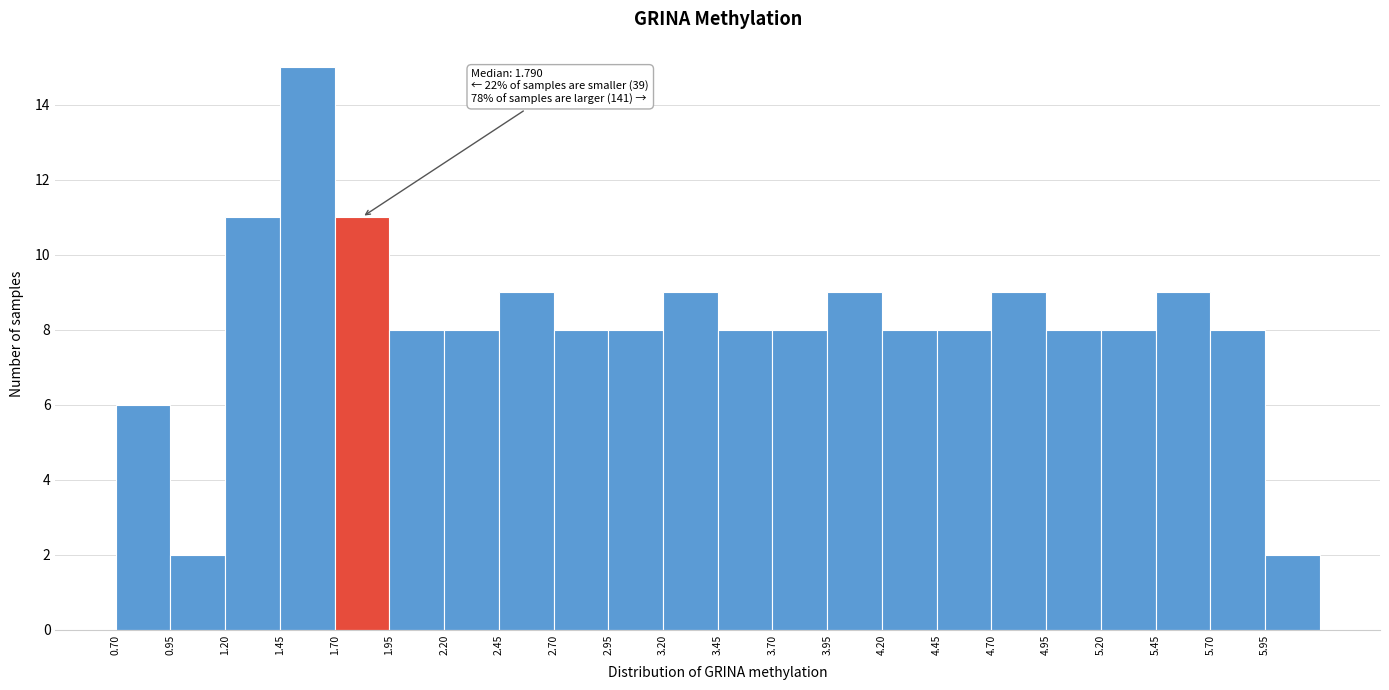

Which range on the x-axis has the tallest bar?

1.45 to 1.70